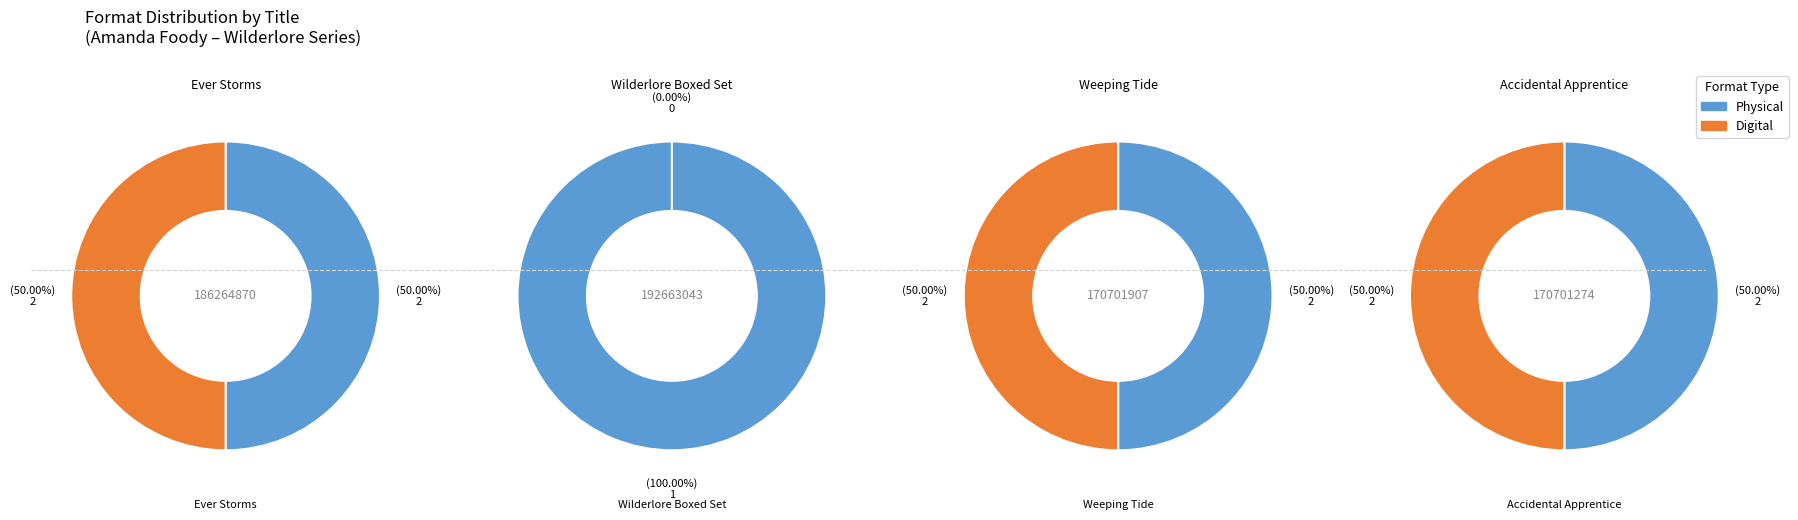

Is it true that Accidental Apprentice is 31% of the pie?

True